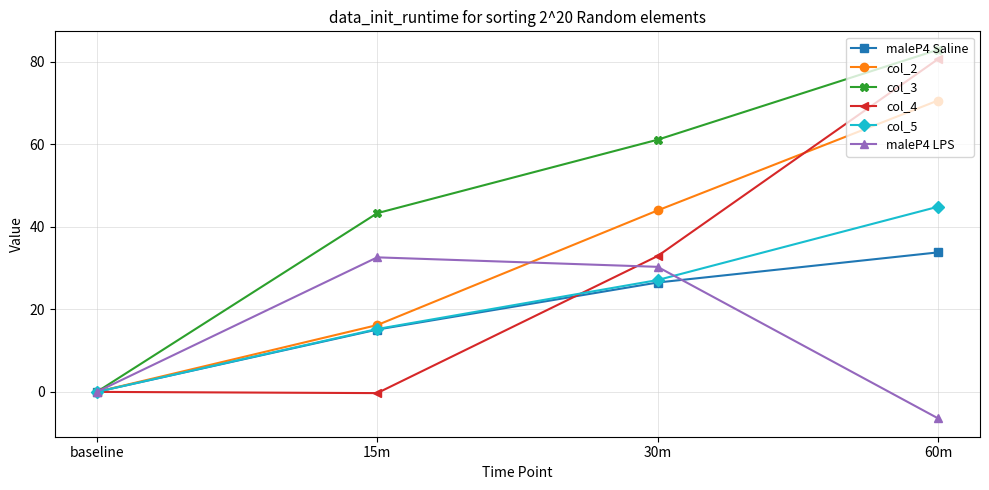

Which series has the largest range (max minus min)?

col_3